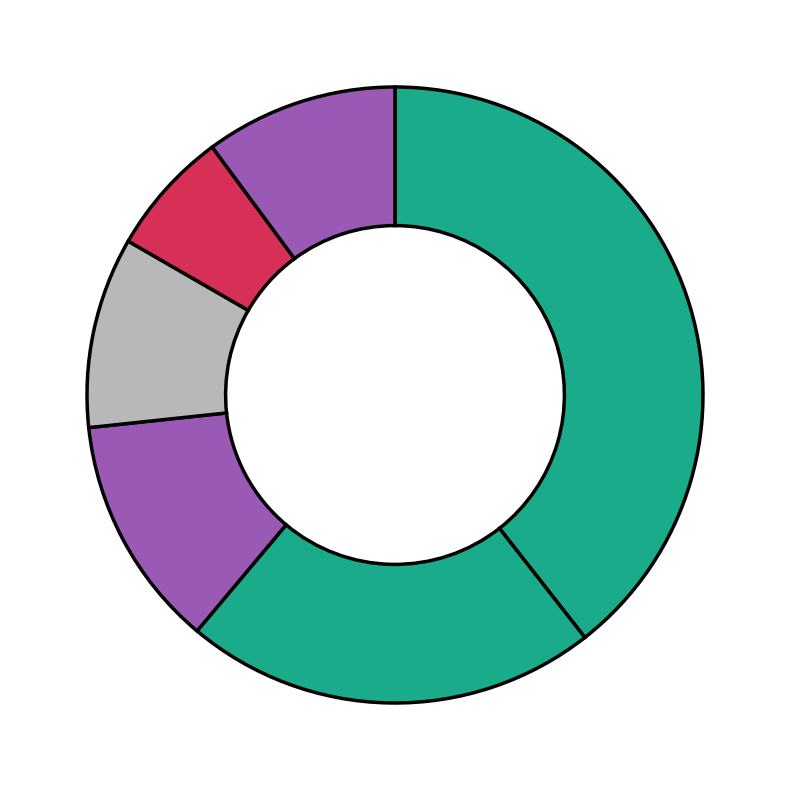

How many slices are in this pie chart?

6